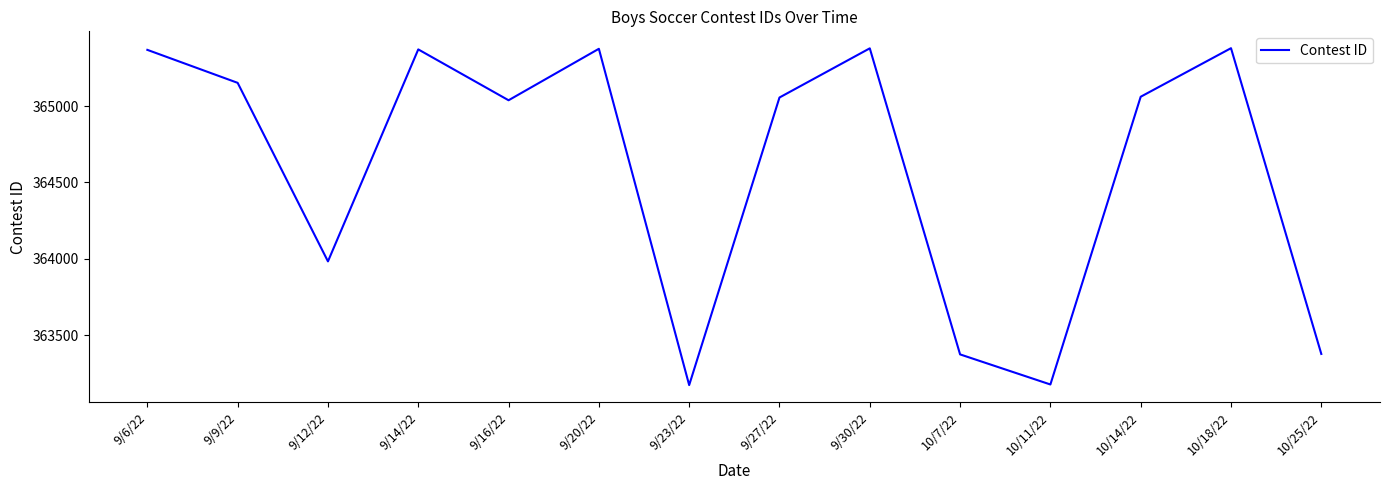

Approximately how many times larger is the value at 9/9/22 compared to 9/23/22?

1.0